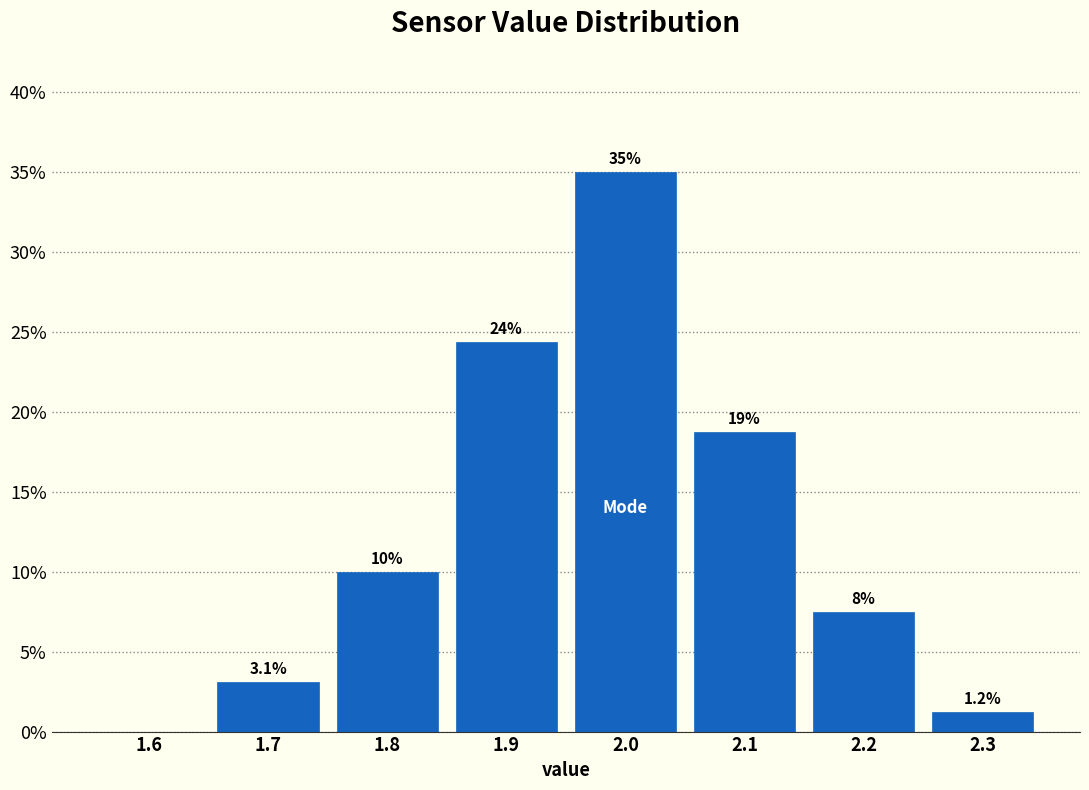

Which range on the x-axis has the tallest bar?

1.95 to 2.05